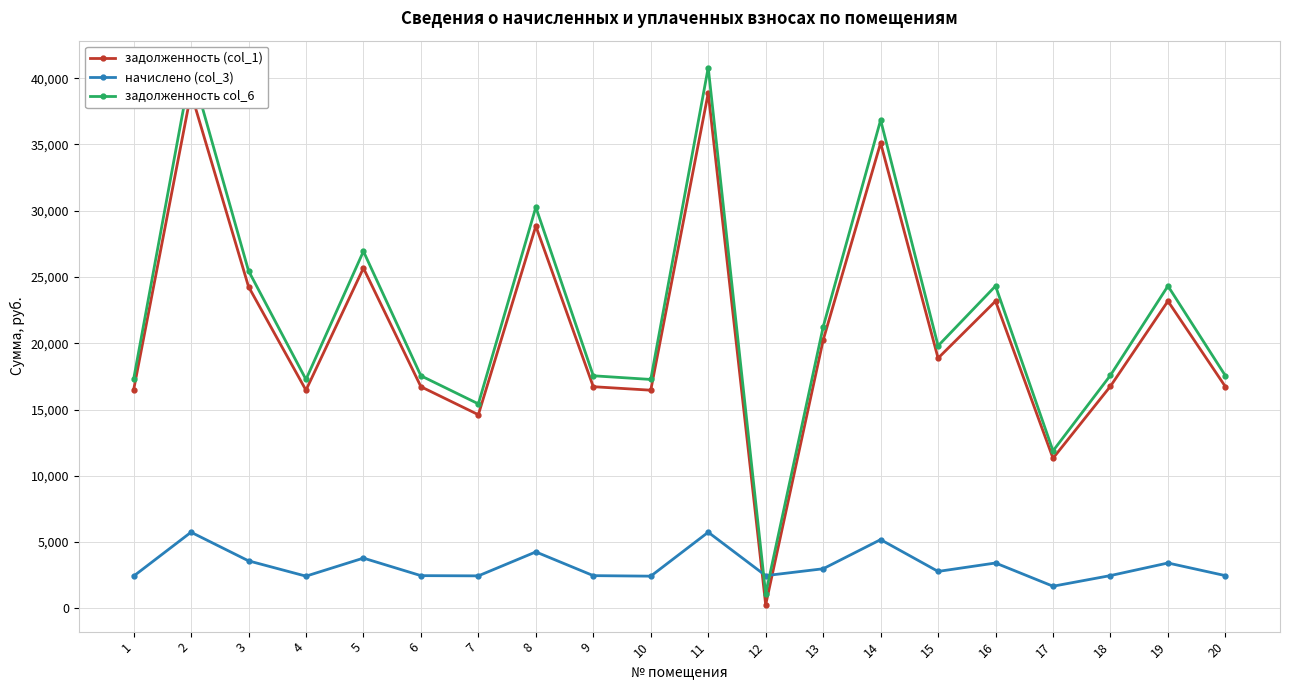

At how many categories does at least one series exceed 38973?

2